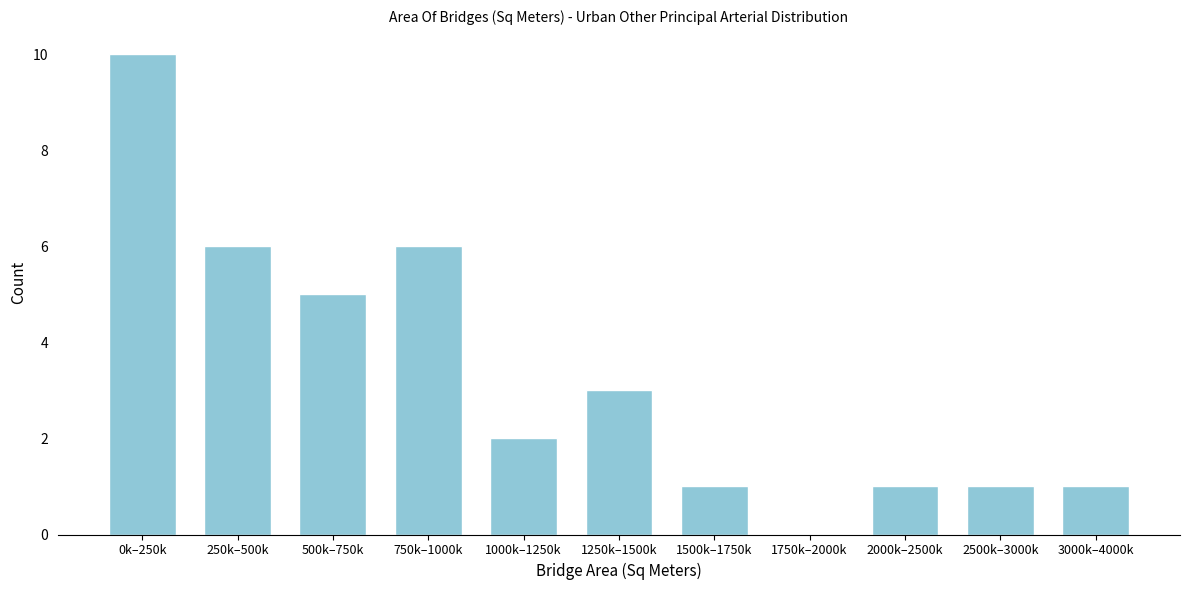

Reading left to right, what are all the values shown in this chart?

0k–250k=10	250k–500k=6	500k–750k=5	750k–1000k=6	1000k–1250k=2	1250k–1500k=3	1500k–1750k=1	1750k–2000k=0	2000k–2500k=1	2500k–3000k=1	3000k–4000k=1